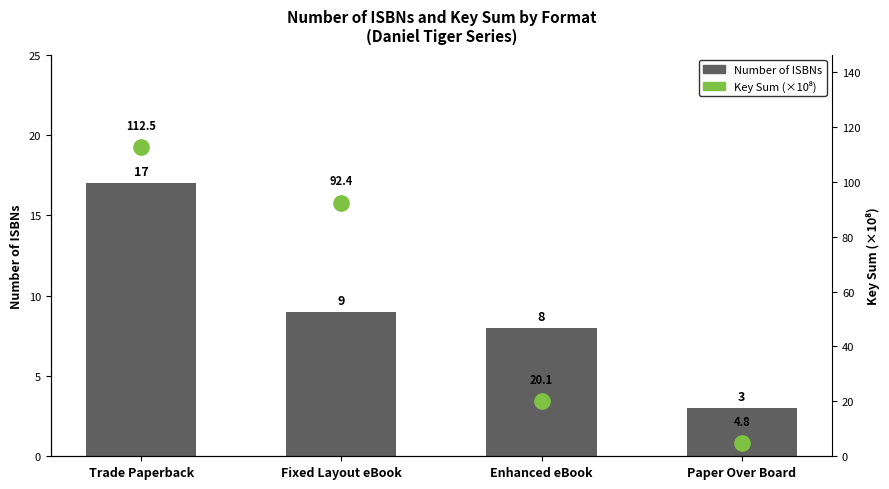

What is the label of the 1st bar from the right?

Paper Over Board